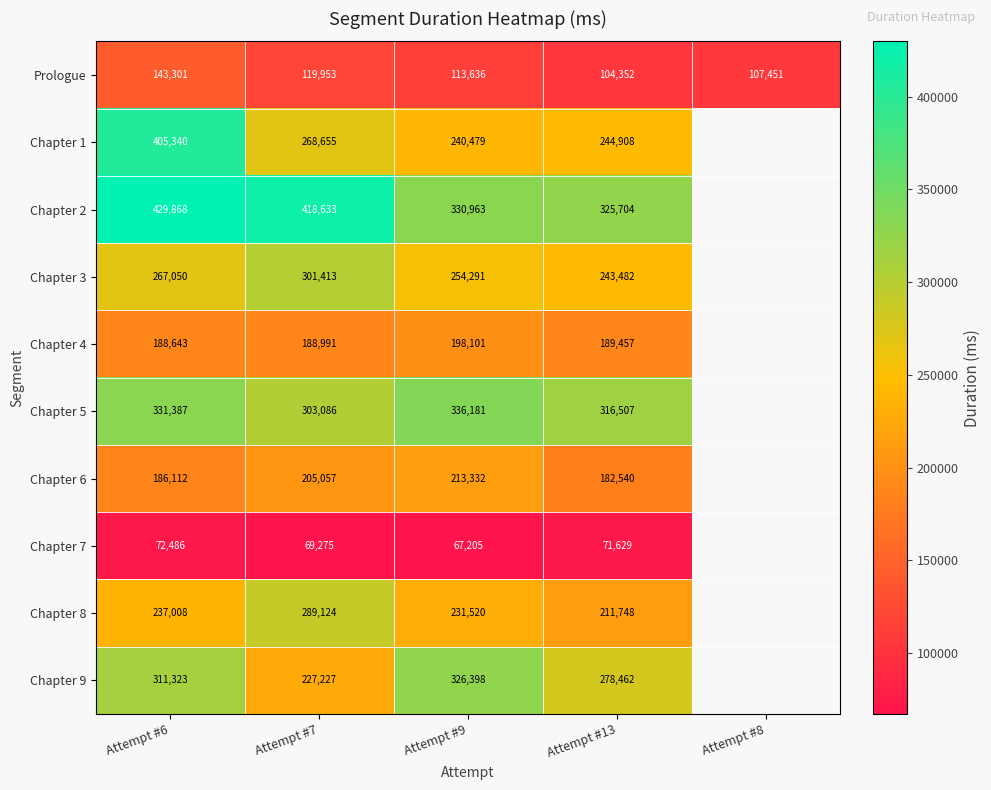

At which label does Prologue first exceed 113636?

Attempt #6